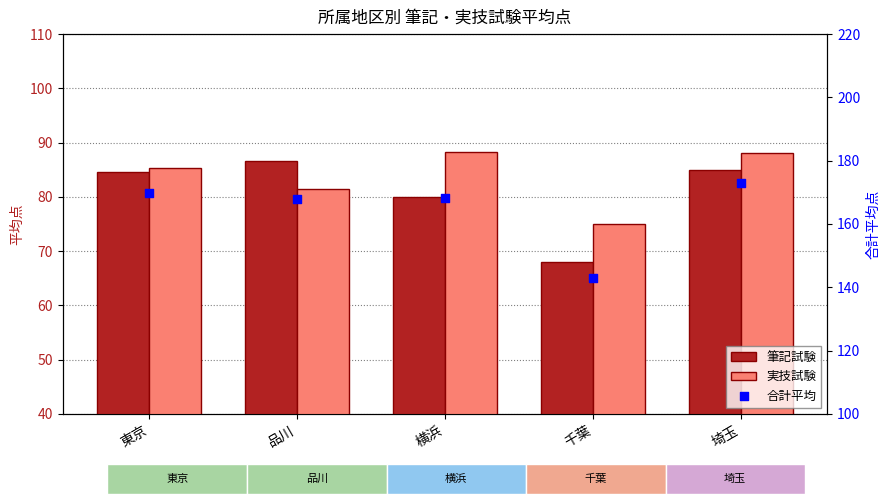

What are all the series names shown in the legend?

筆記試験, 実技試験, 合計平均